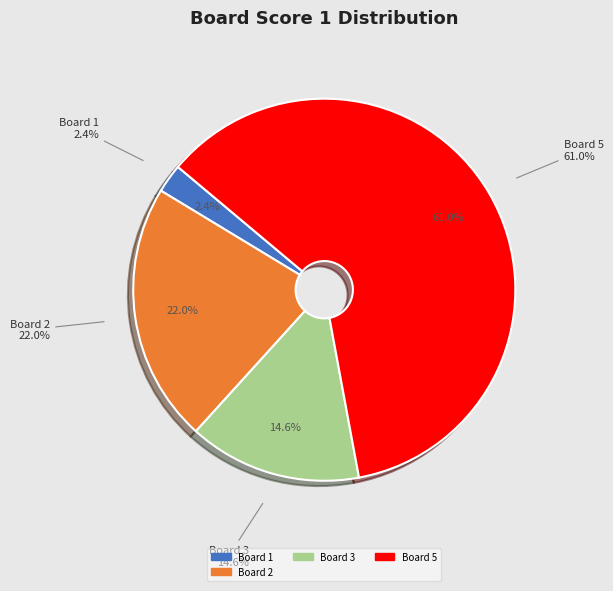

Which slice represents more than half of the pie?

Board 5